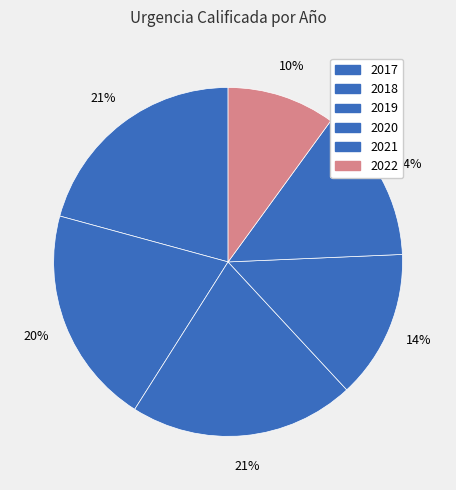

Is 2018 the majority of the pie?

No